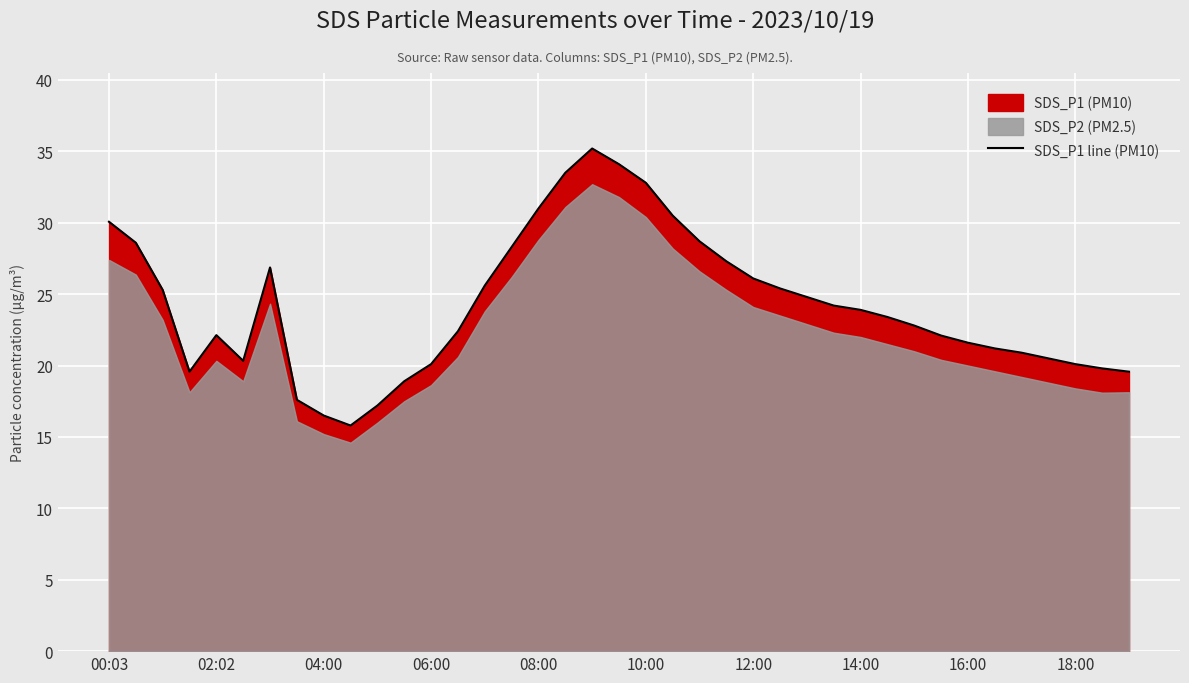

The SDS_P1 line (PM10) series shows 21.6 at 16:00. True or false?

True